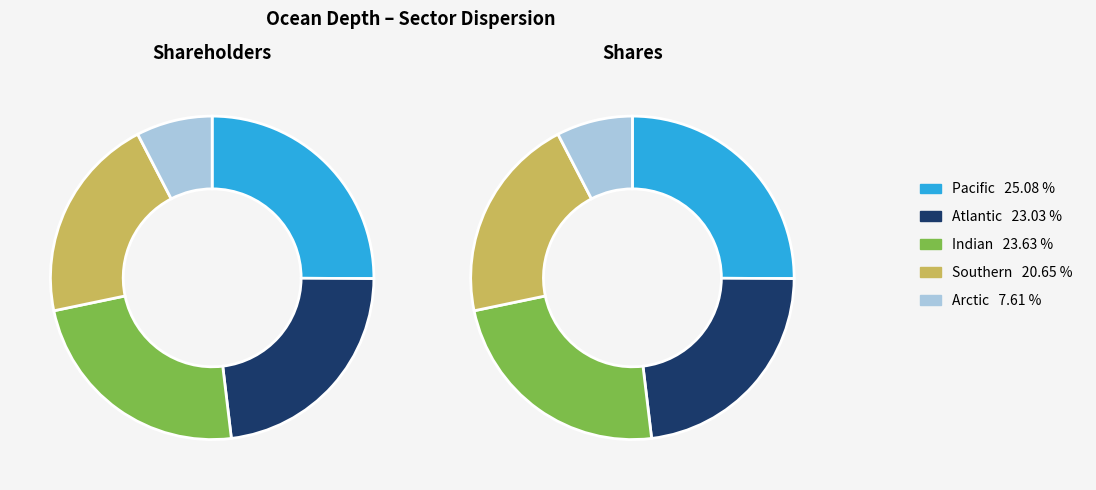

To the nearest percent, what portion does Pacific represent?

25%